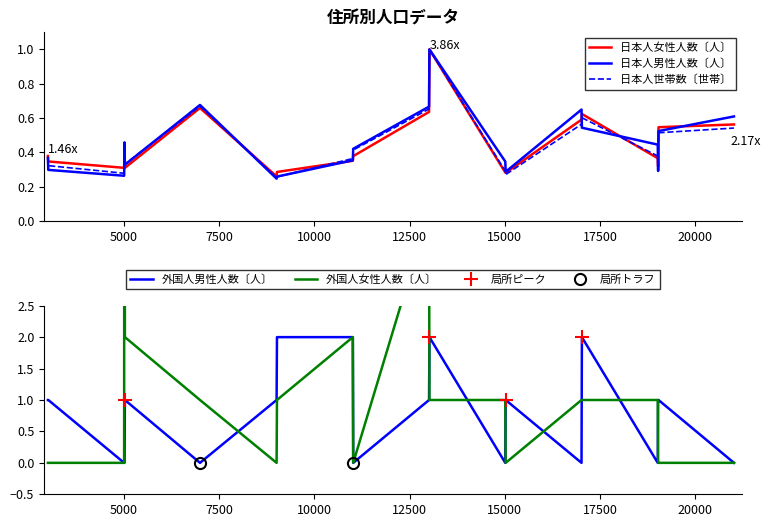

What is the value of the 日本人世帯数〔世帯〕 point at the 17th from the left?

0.4